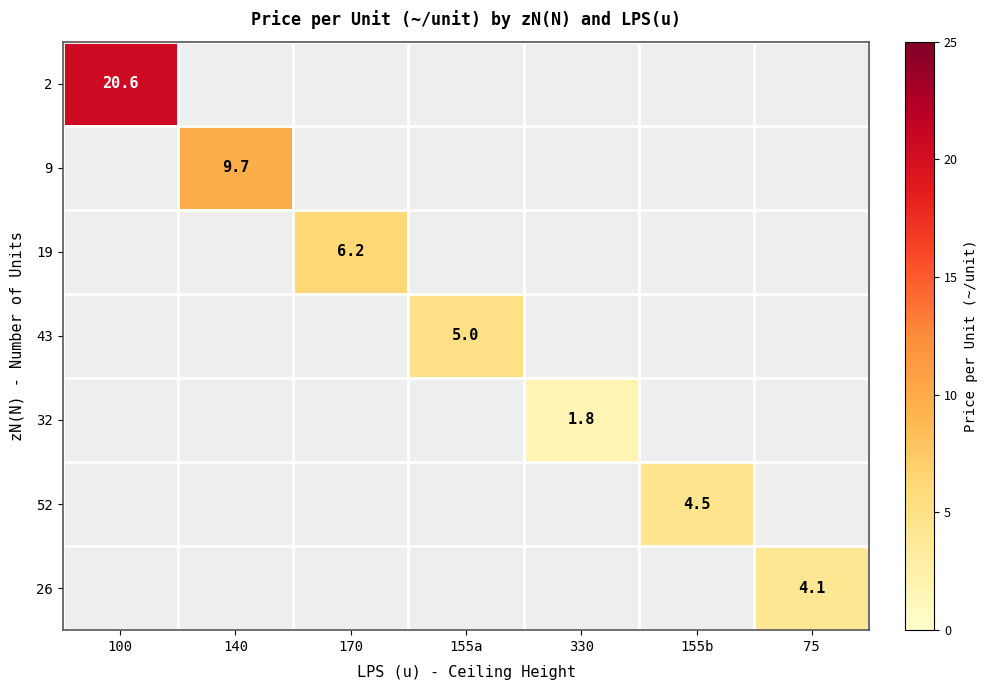

What is the greatest value displayed?

20.6